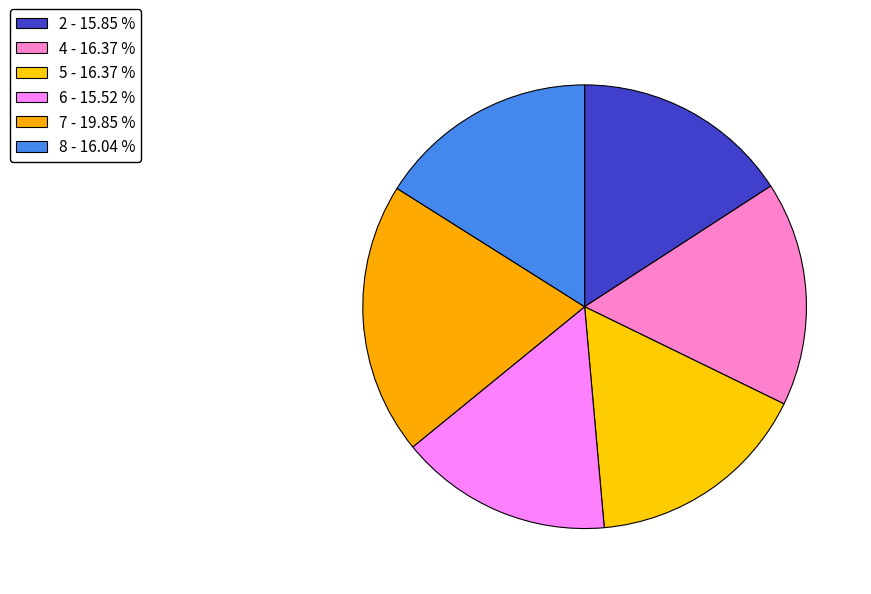

To the nearest percent, what is the combined percentage of 4 and 8?

32%